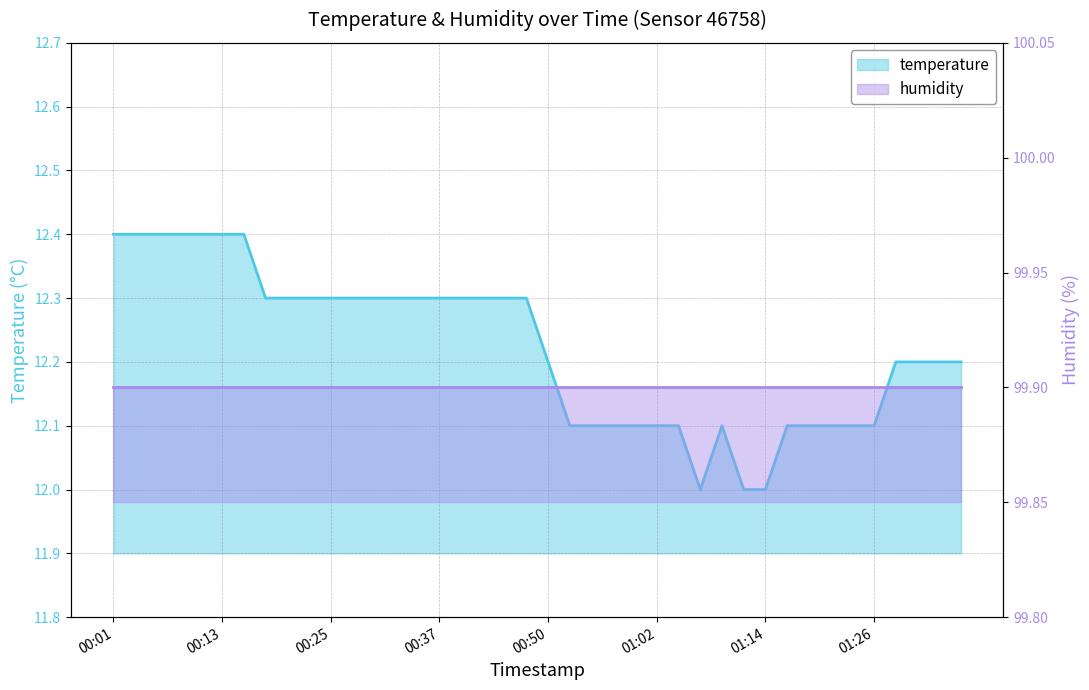

Between 00:03 and 01:04, which is larger?

00:03